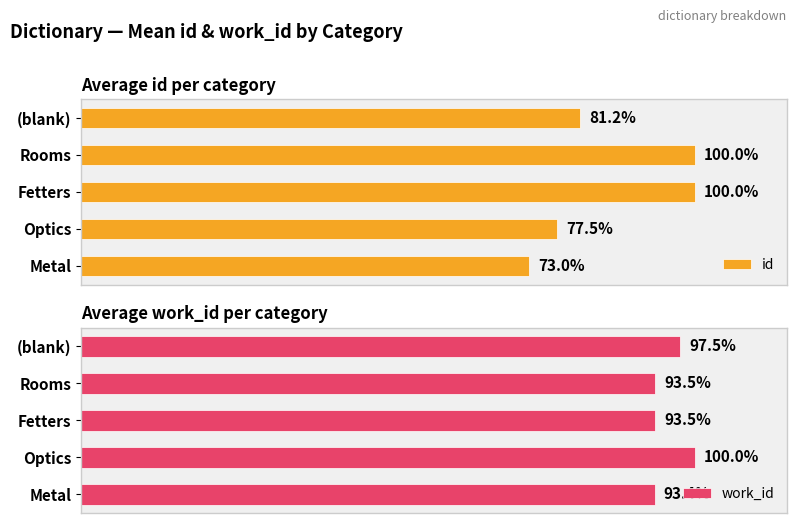

What is the total value across all series at Rooms?

193.5